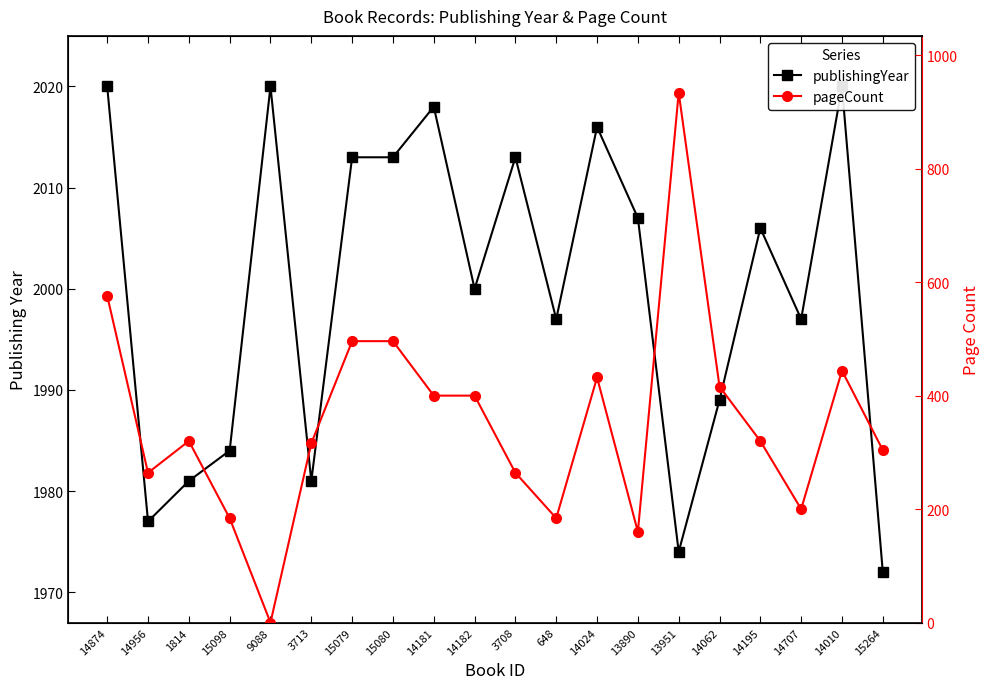

True or false: publishingYear and pageCount cross at least once.

False